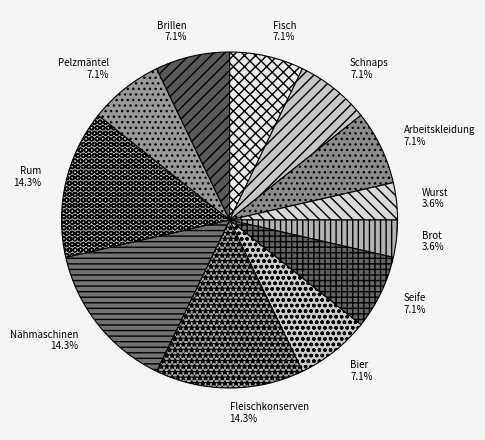

Is there a majority slice in this chart?

No